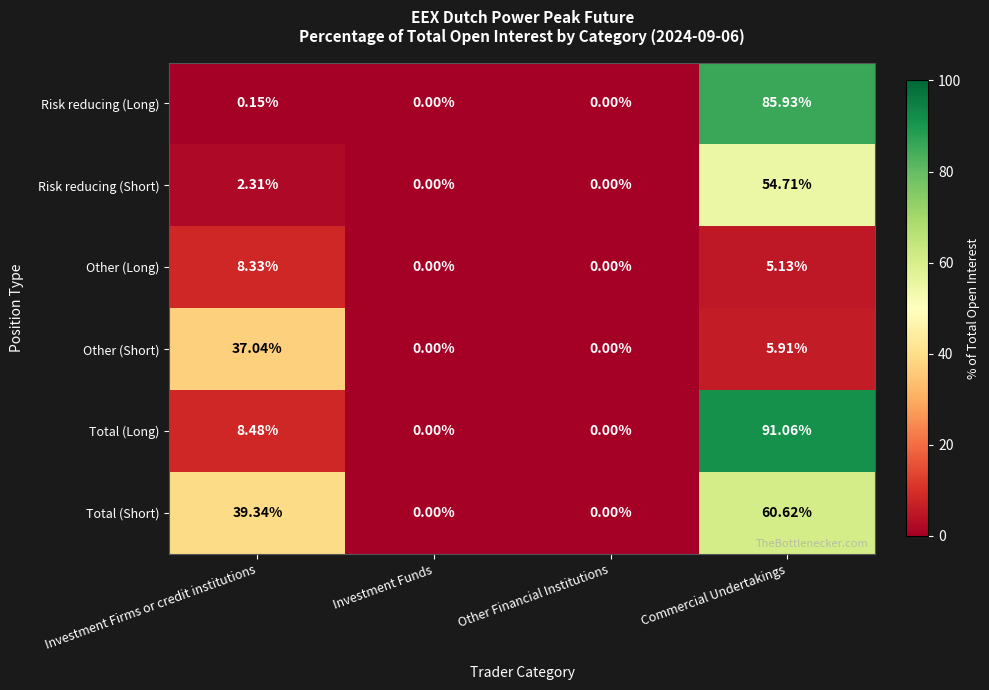

At which label is Other (Short) closest to 18?

Commercial Undertakings